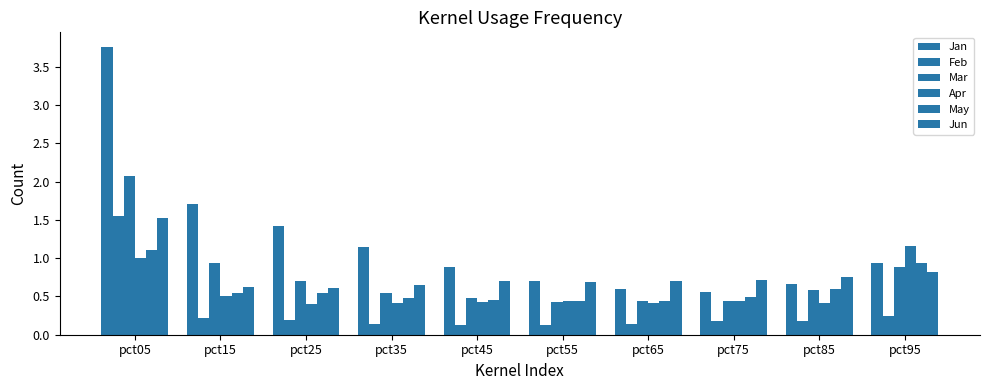

How many bars are there in each group?

6